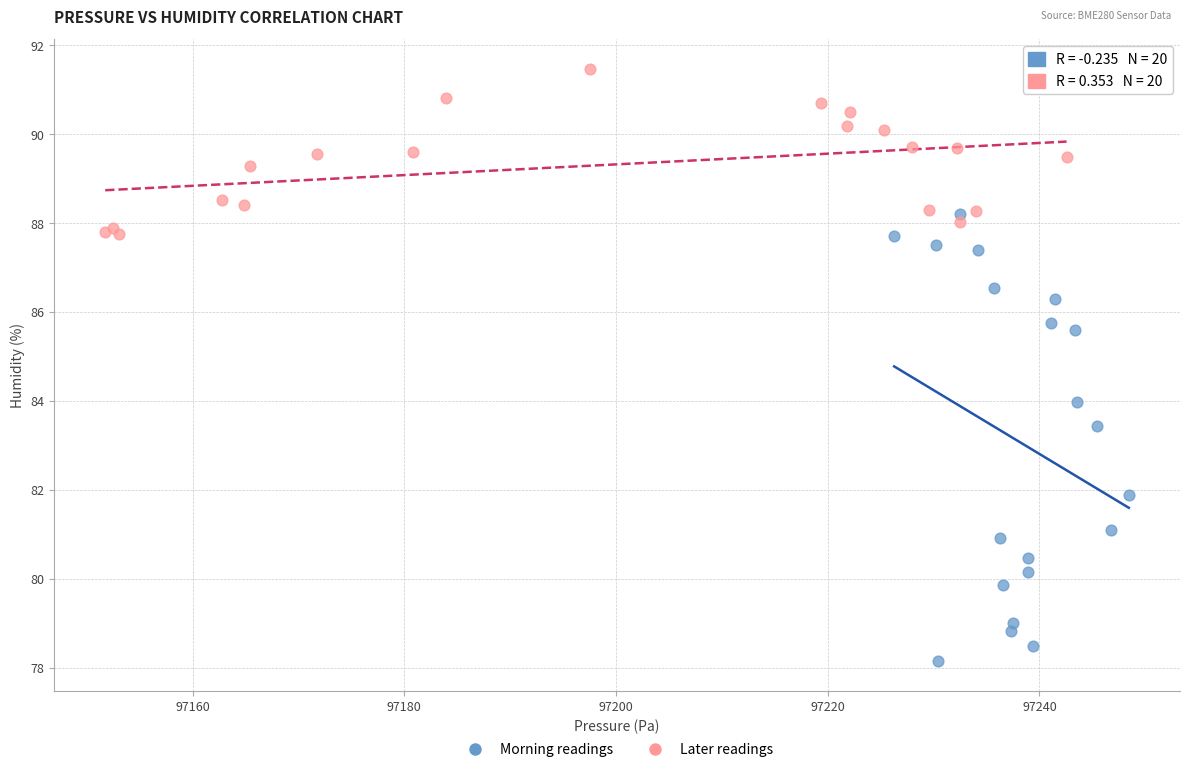

Which series reaches the maximum Y coordinate?

Later readings